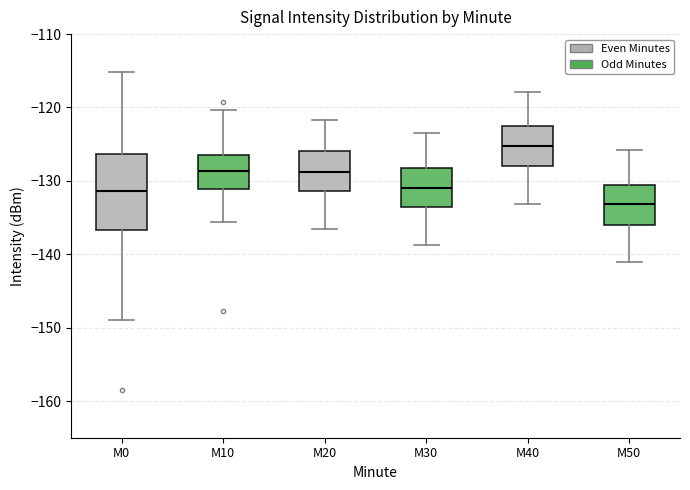

Reading left to right, read every box against the y-axis: the position of its median line, the range the box covers, and the ends of its whiskers. The values are not printed on the chart, so give them approximately, as read against the axis.

M0: median -131, box -137 to -126, whiskers -149 to -115
M10: median -129, box -131 to -126, whiskers -136 to -120
M20: median -129, box -131 to -126, whiskers -136 to -122
M30: median -131, box -134 to -128, whiskers -139 to -123
M40: median -125, box -128 to -123, whiskers -133 to -118
M50: median -133, box -136 to -130, whiskers -141 to -126